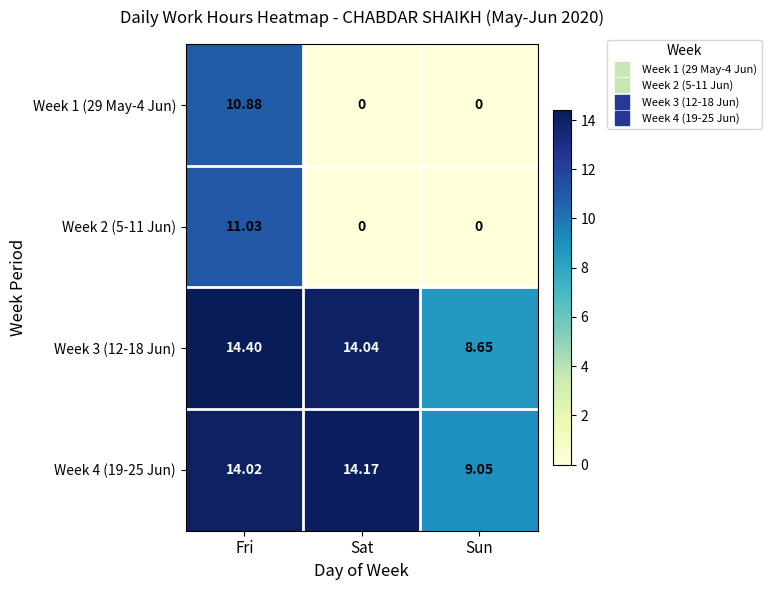

At which label does Week 3 (12-18 Jun) reach its peak?

Fri